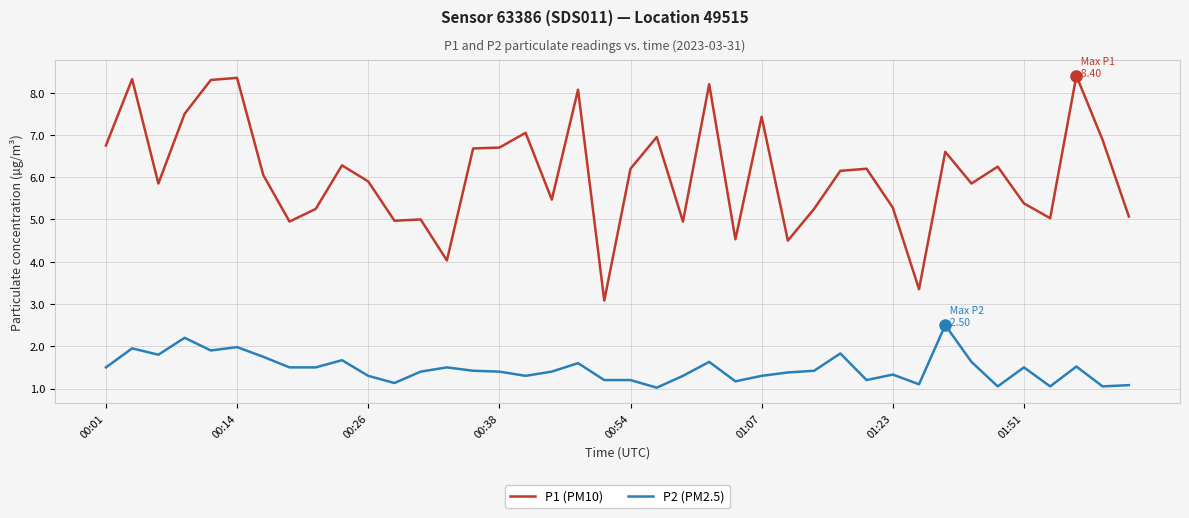

True or false: P1 (PM10) and P2 (PM2.5) intersect in this chart.

False